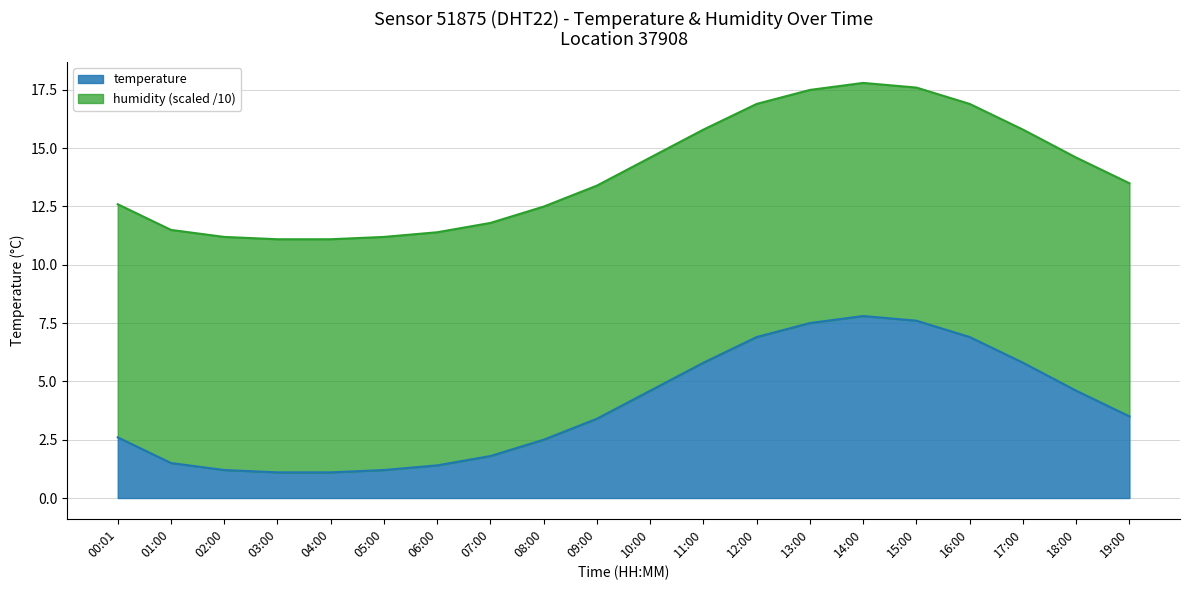

Which label corresponds to the smallest value in the chart?

03:00